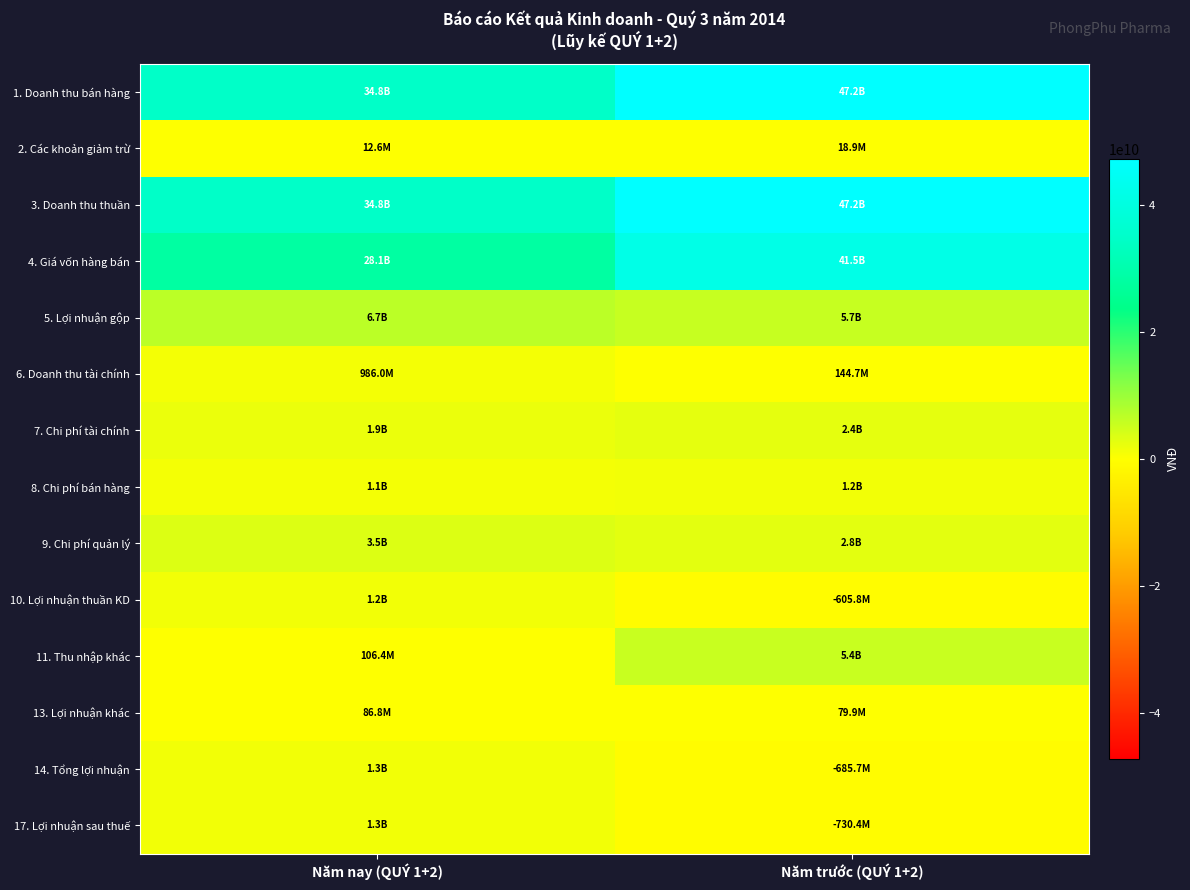

List the series in order of their peak value, highest first.

1. Doanh thu bán hàng, 3. Doanh thu thuần, 4. Giá vốn hàng bán, 5. Lợi nhuận gộp, 11. Thu nhập khác, 9. Chi phí quản lý, 7. Chi phí tài chính, 14. Tổng lợi nhuận, 17. Lợi nhuận sau thuế, 8. Chi phí bán hàng, 10. Lợi nhuận thuần KD, 6. Doanh thu tài chính, 13. Lợi nhuận khác, 2. Các khoản giảm trừ